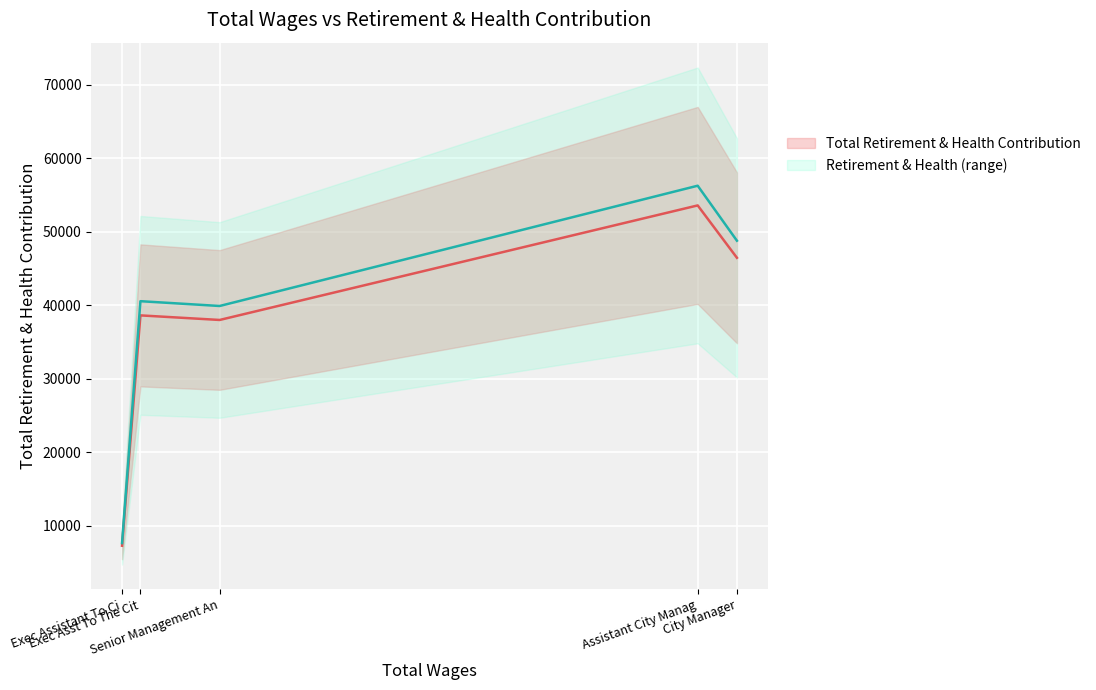

List the labels in order of value, smallest first.

Exec Assistant To City Council, Senior Management Analyst, Exec Asst To The City Manager, City Manager, Assistant City Manager